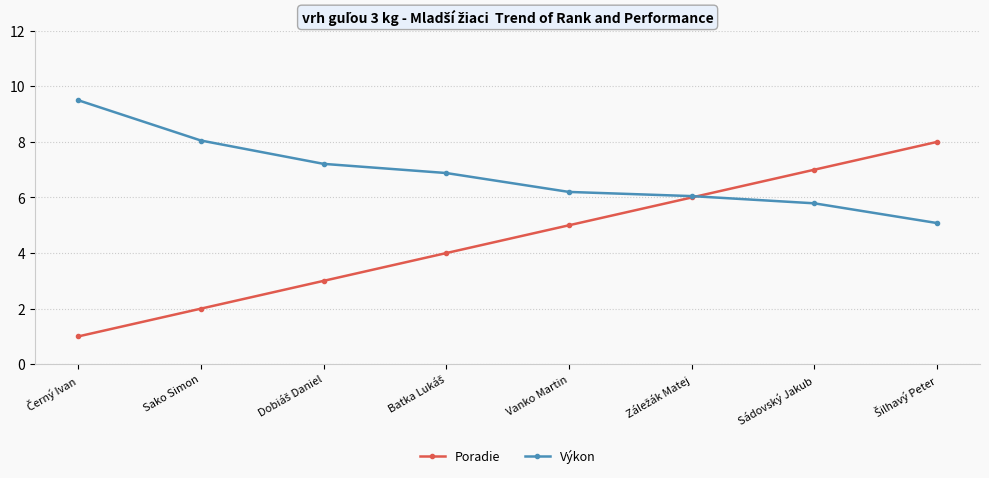

True or false: Poradie has a value of 2.0 at Sako Simon.

True